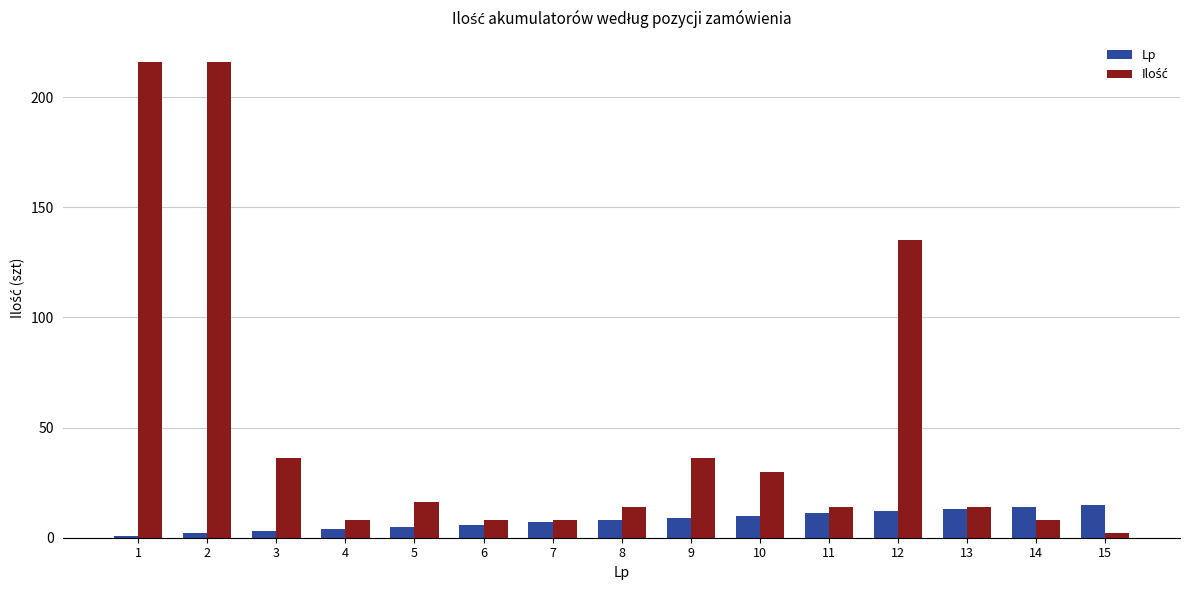

The Lp series shows 11 at 11. True or false?

True